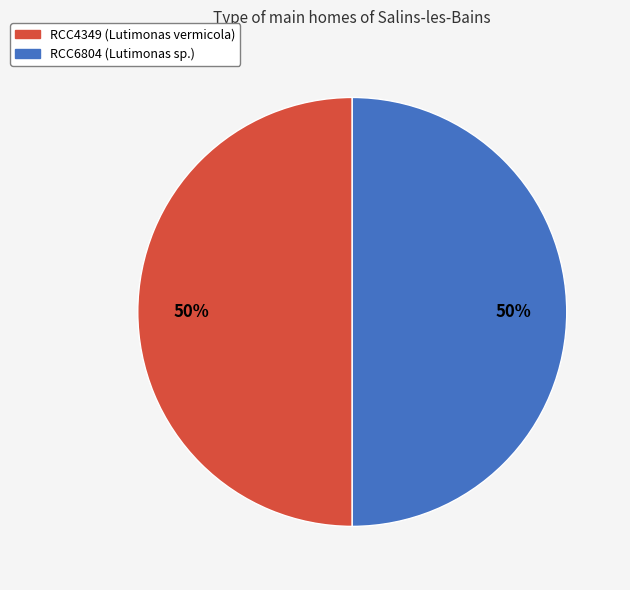

How many slices are in this pie chart?

2